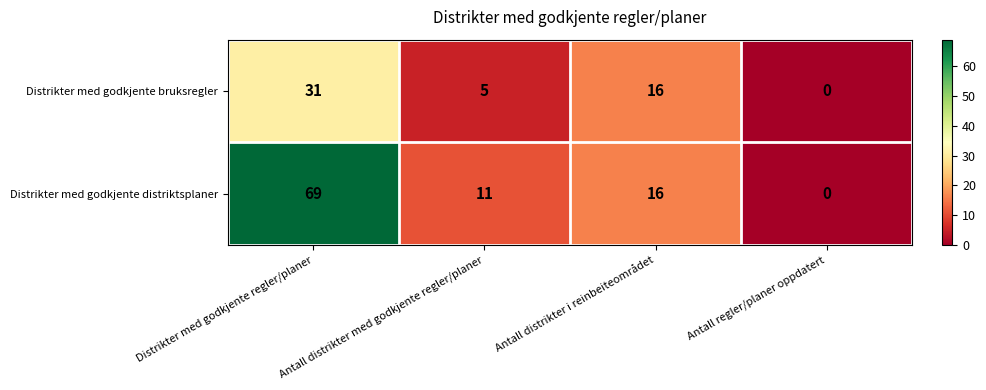

Which series has the largest range (max minus min)?

Distrikter med godkjente distriktsplaner